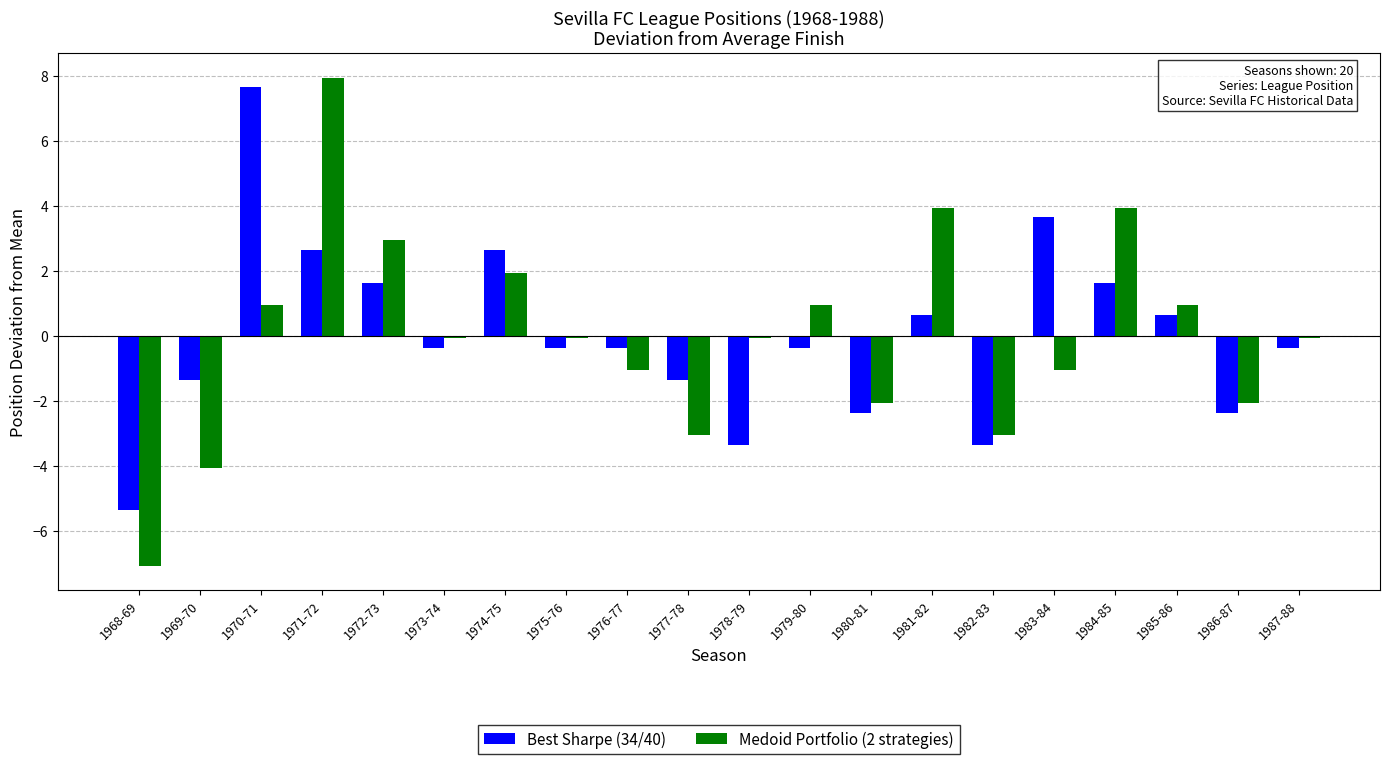

Which category has the highest value in the Medoid Portfolio (2 strategies) series?

1971-72